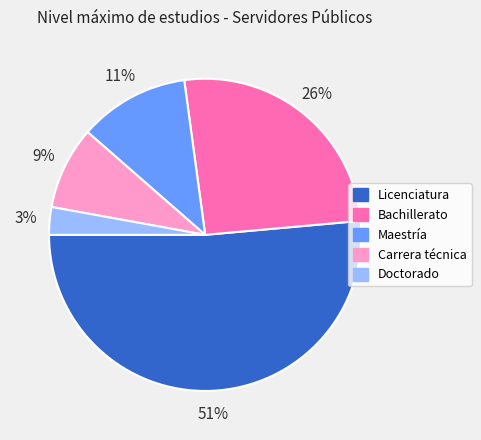

Count the number of slices in the pie.

5